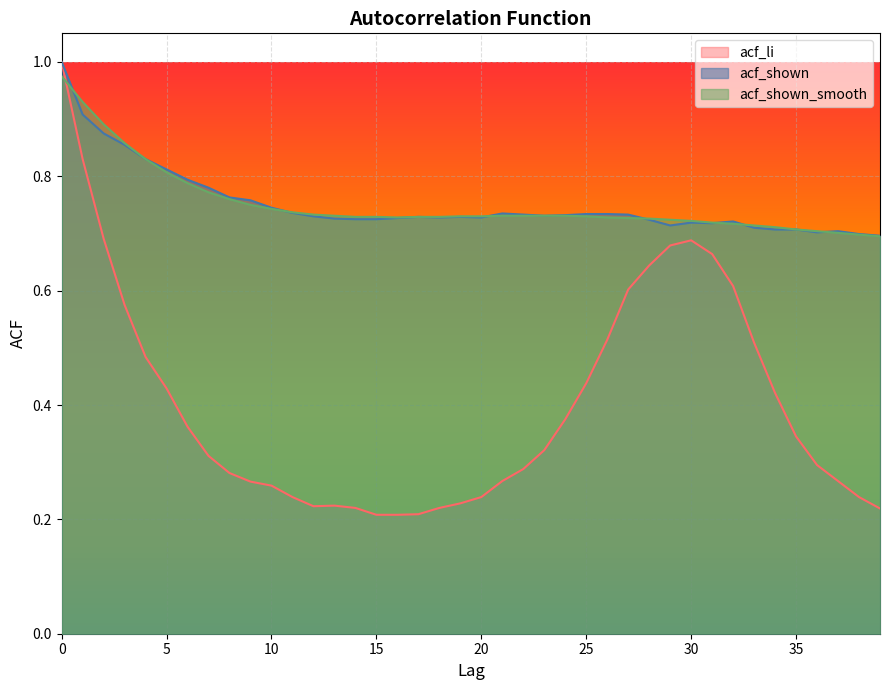

List the labels in order of acf_shown_smooth value, smallest first.

39, 38, 37, 36, 35, 34, 33, 32, 31, 30, 29, 28, 27, 16, 26, 14, 15, 17, 18, 19, 20, 25, 13, 21, 22, 23, 24, 12, 11, 10, 9, 8, 7, 6, 5, 4, 3, 2, 1, 0